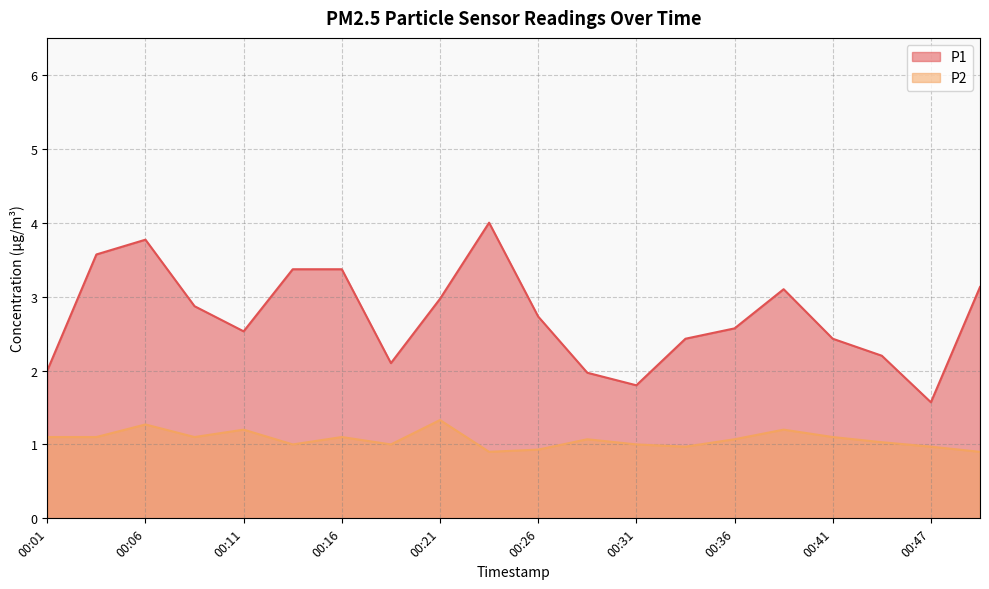

True or false: P1 and P2 cross at least once.

False